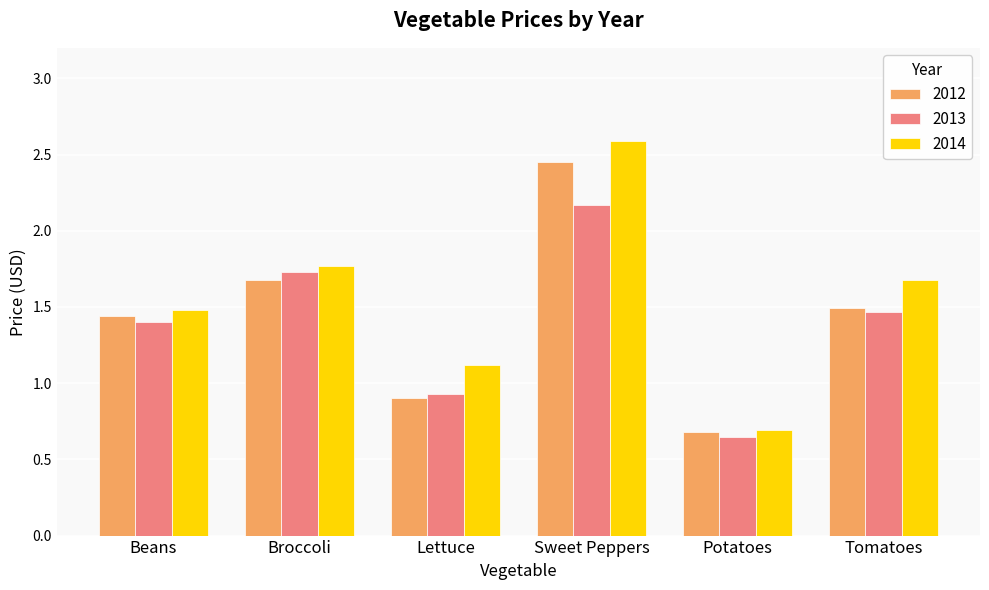

At which label does 2013 first exceed 1?

Beans